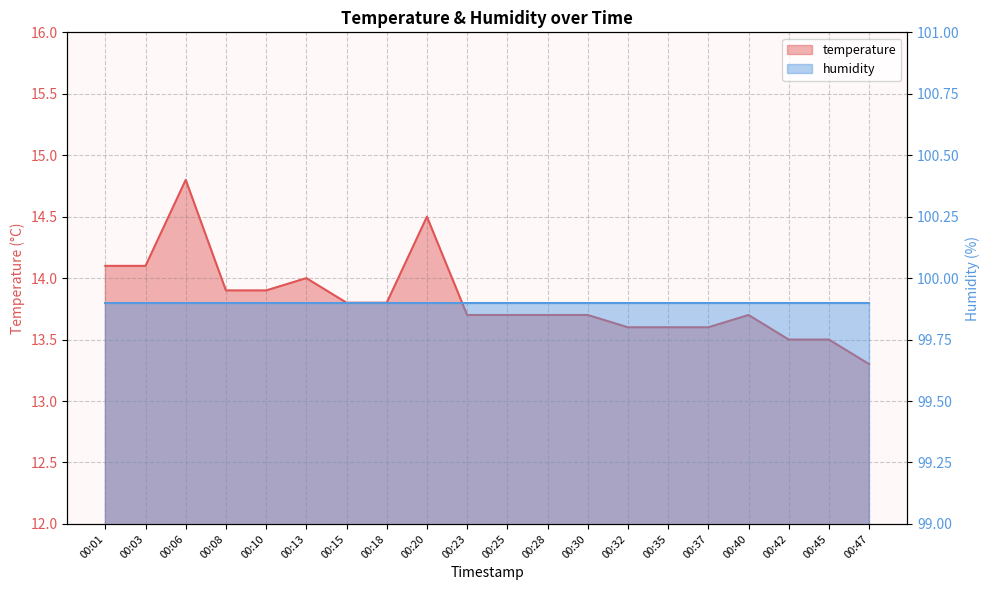

Approximately how many times larger is the value at 00:15 compared to 00:06?

0.9